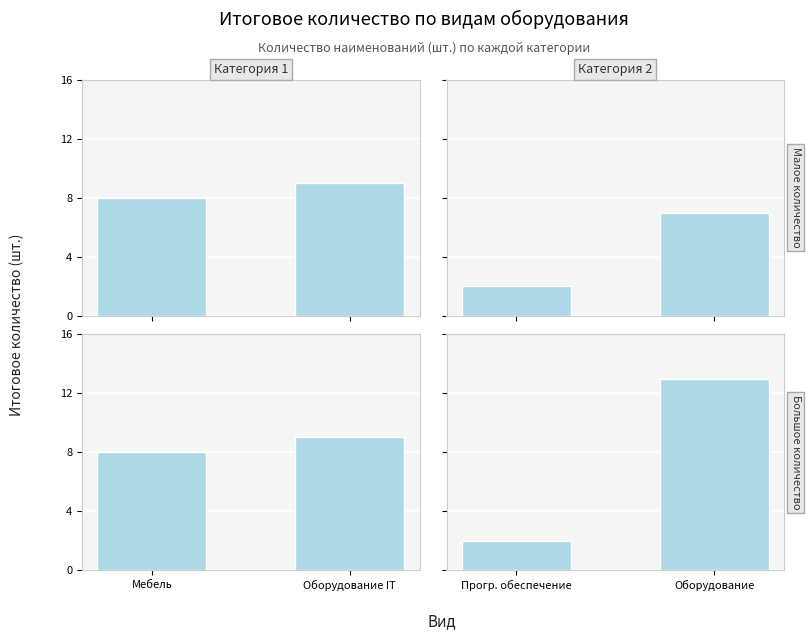

Reading right to left, extract all data points from this chart.

Panel 1: 9	8
Panel 2: 7	2
Panel 3: 9	8
Panel 4: 13	2